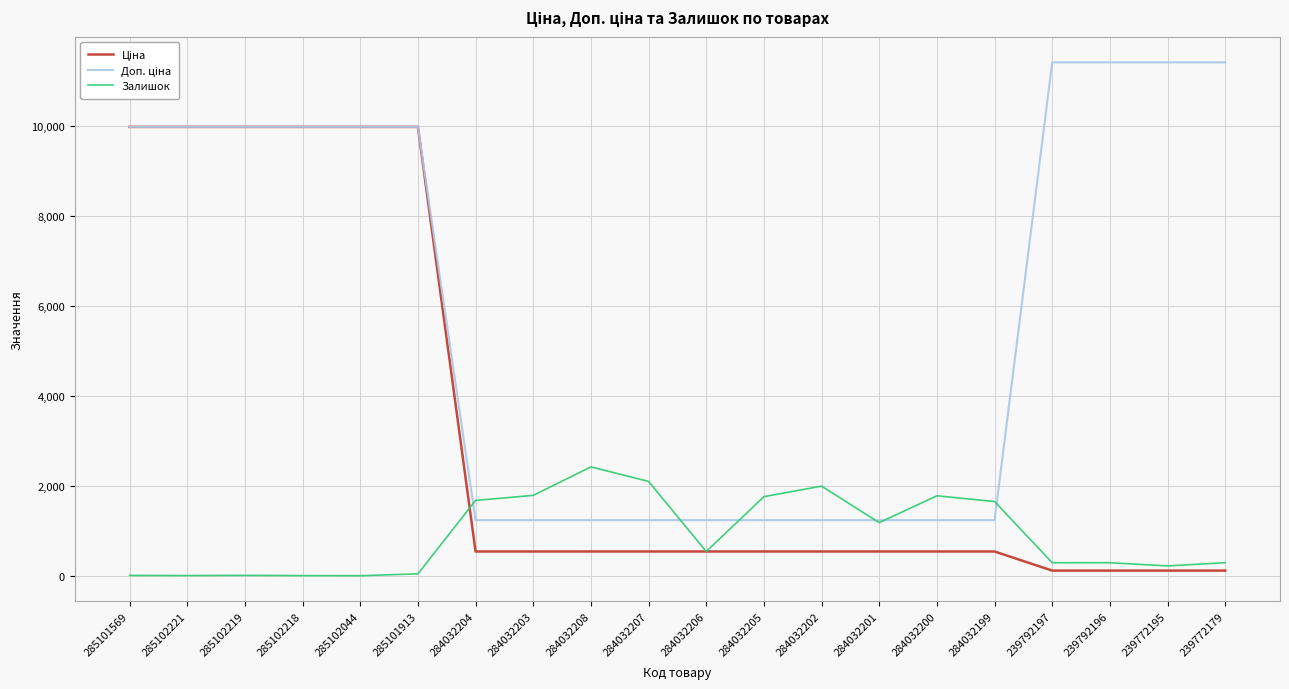

The Залишок series shows 42.0 at 285101913. True or false?

True